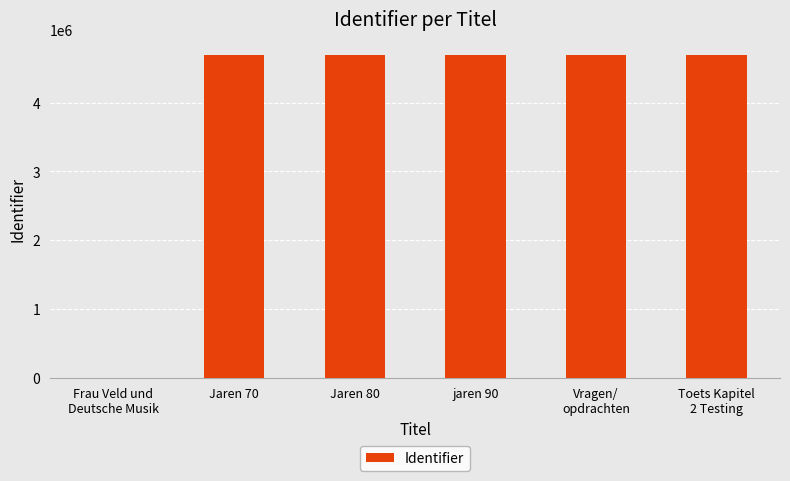

What is the difference between the values at jaren 90 and Vragen/
opdrachten?

174